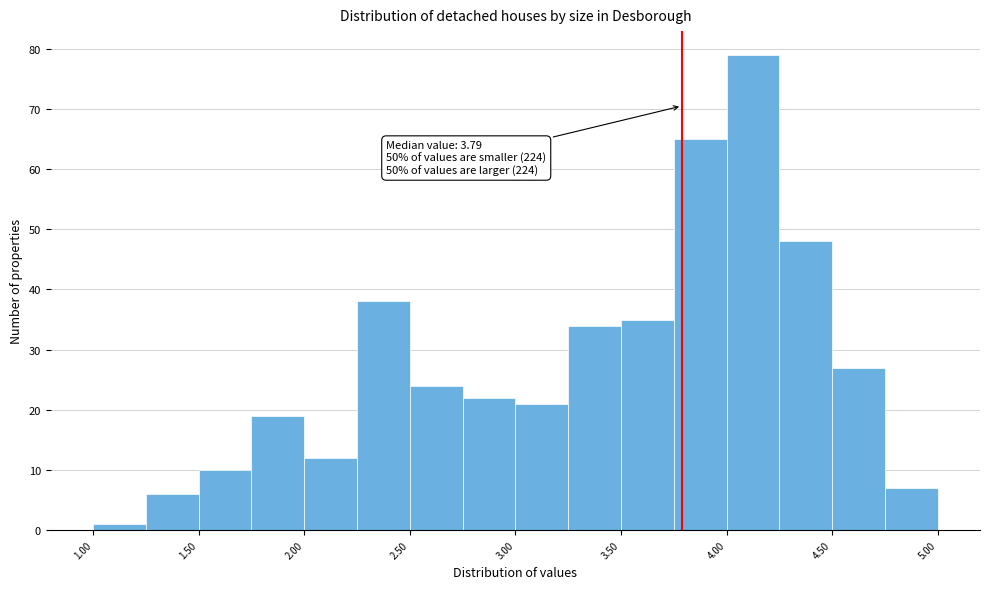

Which range on the x-axis has the tallest bar?

4.00 to 4.25